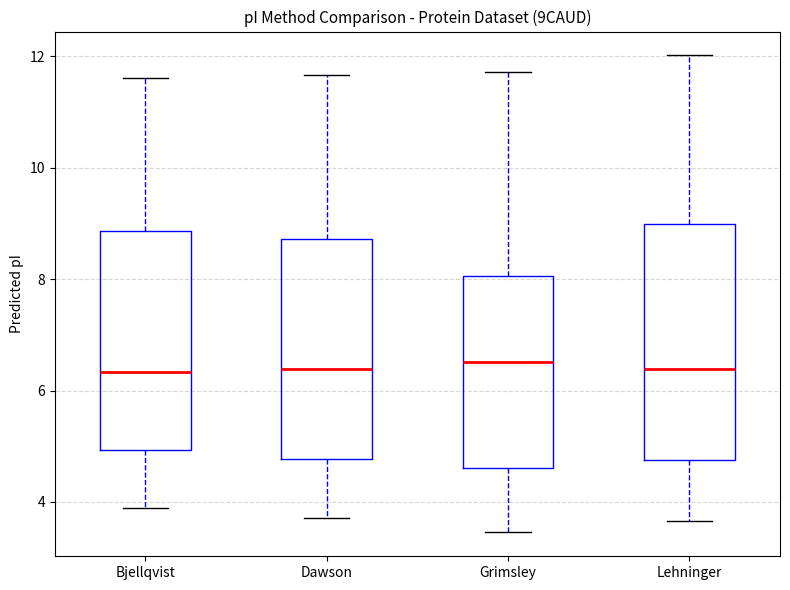

Which box is the tallest, from its lower edge to its upper edge?

Lehninger